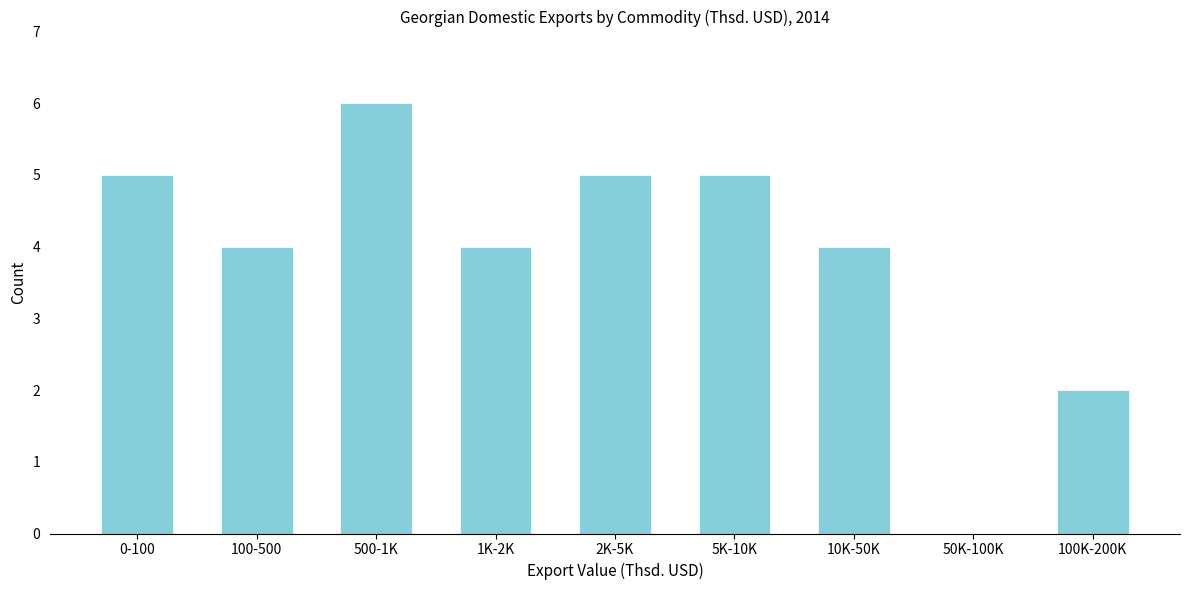

Reading left to right, what are all the values shown in this chart?

0-100=5	100-500=4	500-1K=6	1K-2K=4	2K-5K=5	5K-10K=5	10K-50K=4	50K-100K=0	100K-200K=2